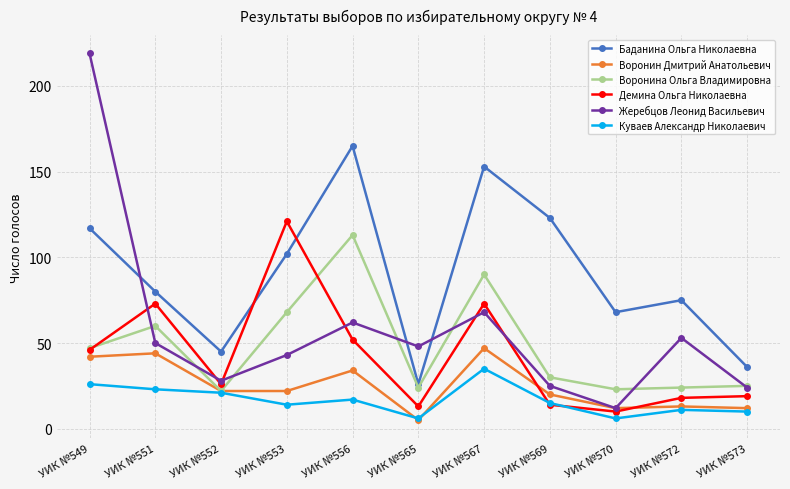

True or false: Куваев Александр Николаевич has a value of 3 at УИК №572.

False